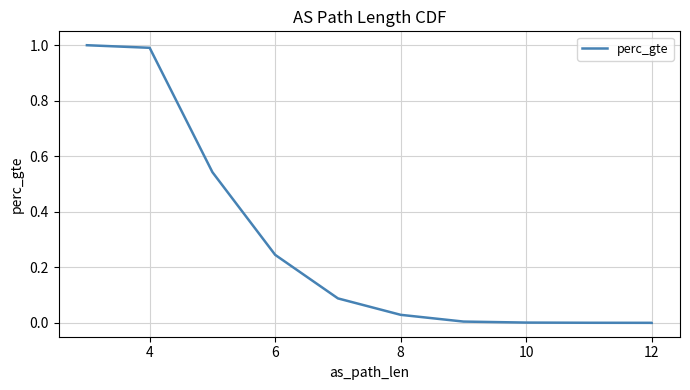

At which category does the chart reach its minimum across all series?

12